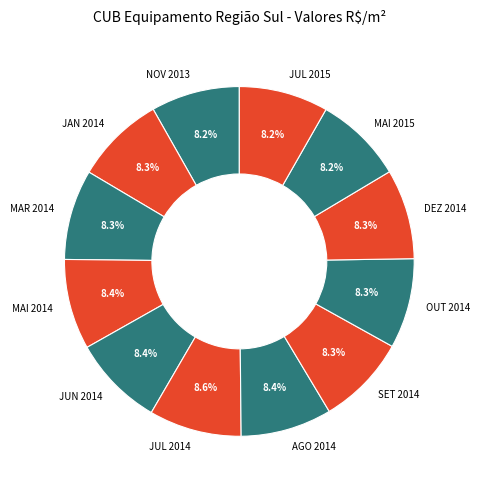

What percentage is the OUT 2014 slice, to the nearest percent?

8%